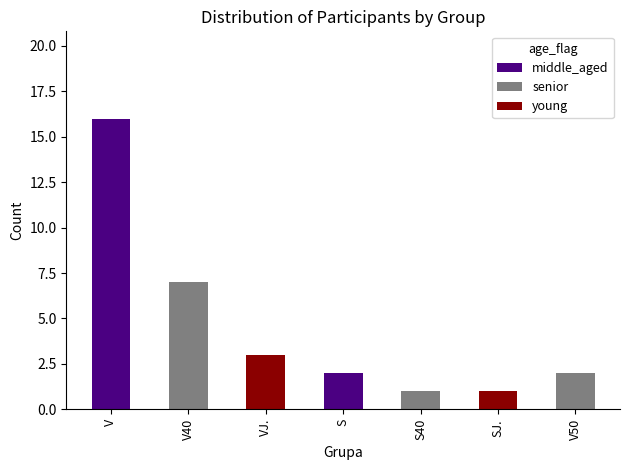

What is the average value of the middle_aged series?

3